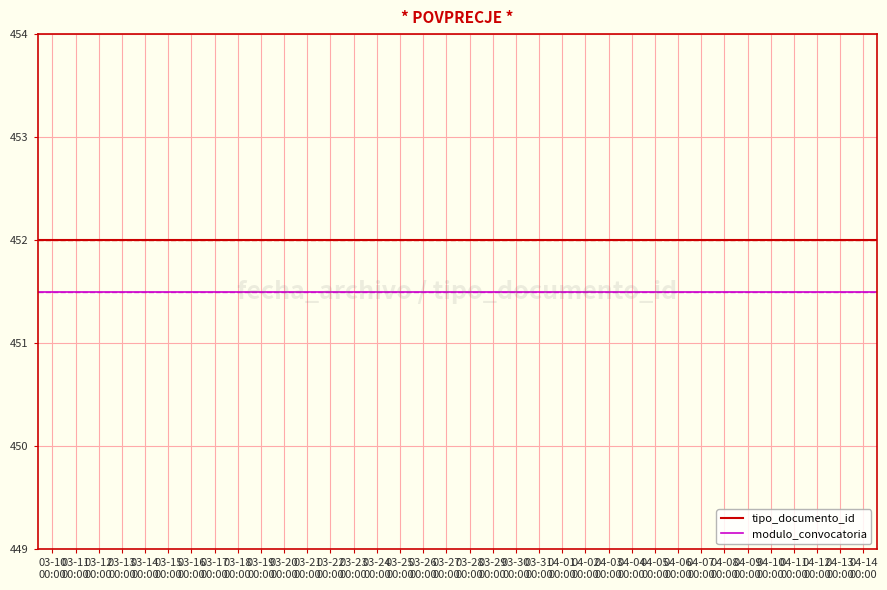

Rank the series by their maximum value, from lowest to highest.

modulo_convocatoria, tipo_documento_id